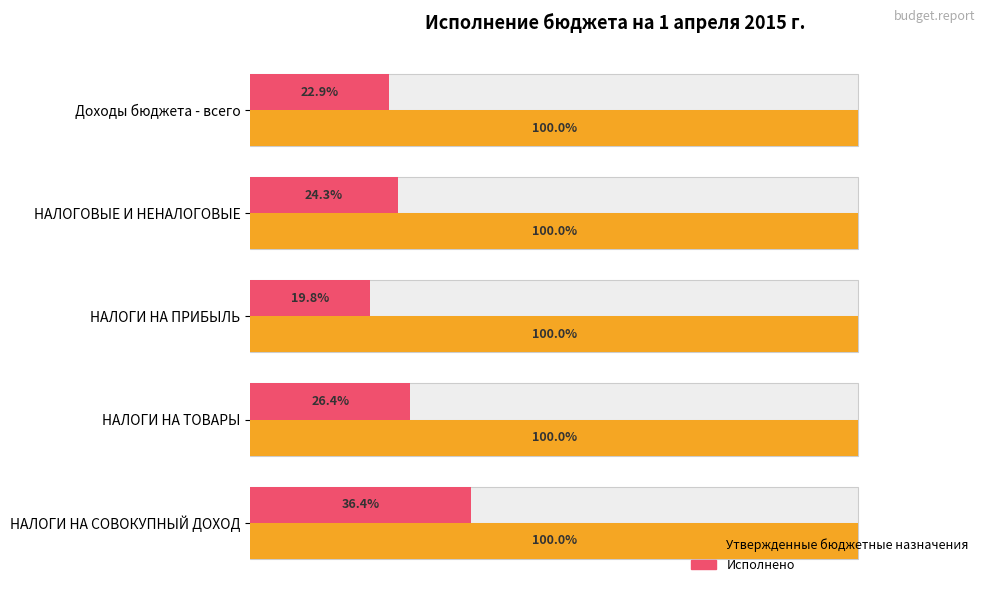

What is the average value of the Исполнено series?

25.9